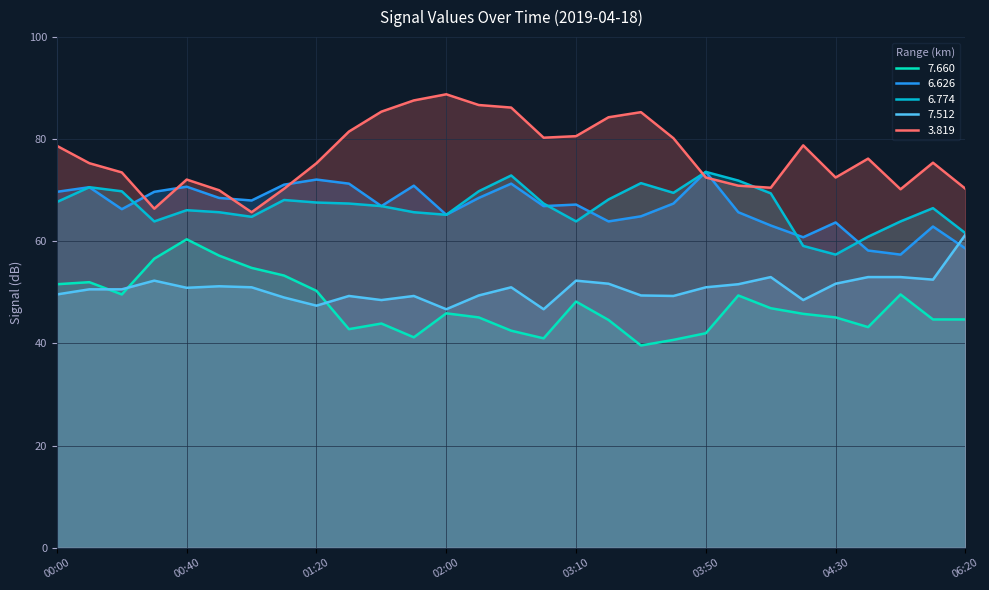

Which series ends up on top after the final intersection of 6.626 and 6.774?

6.774